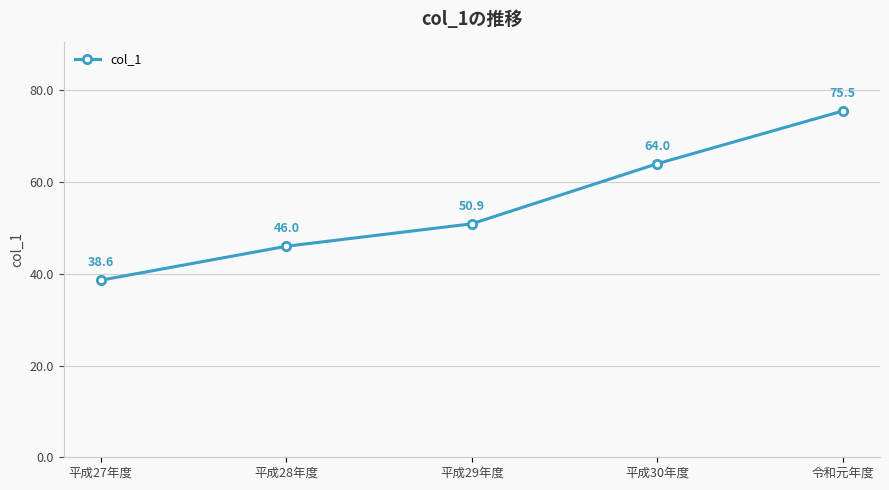

True or false: there are more than 1 points higher than both neighbors.

False